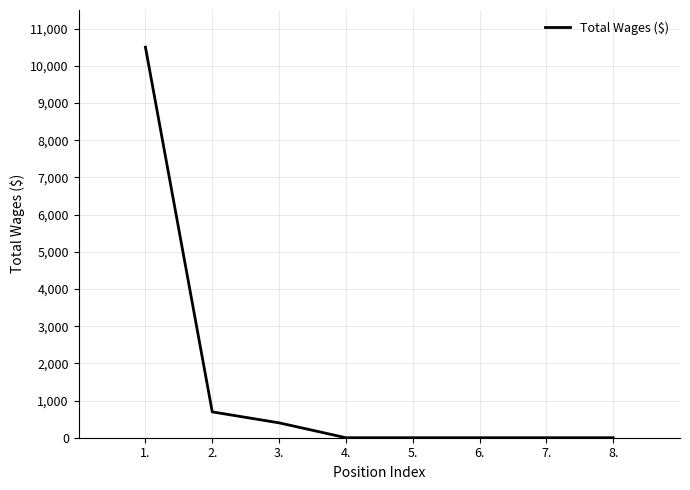

How many series are shown in this chart?

1